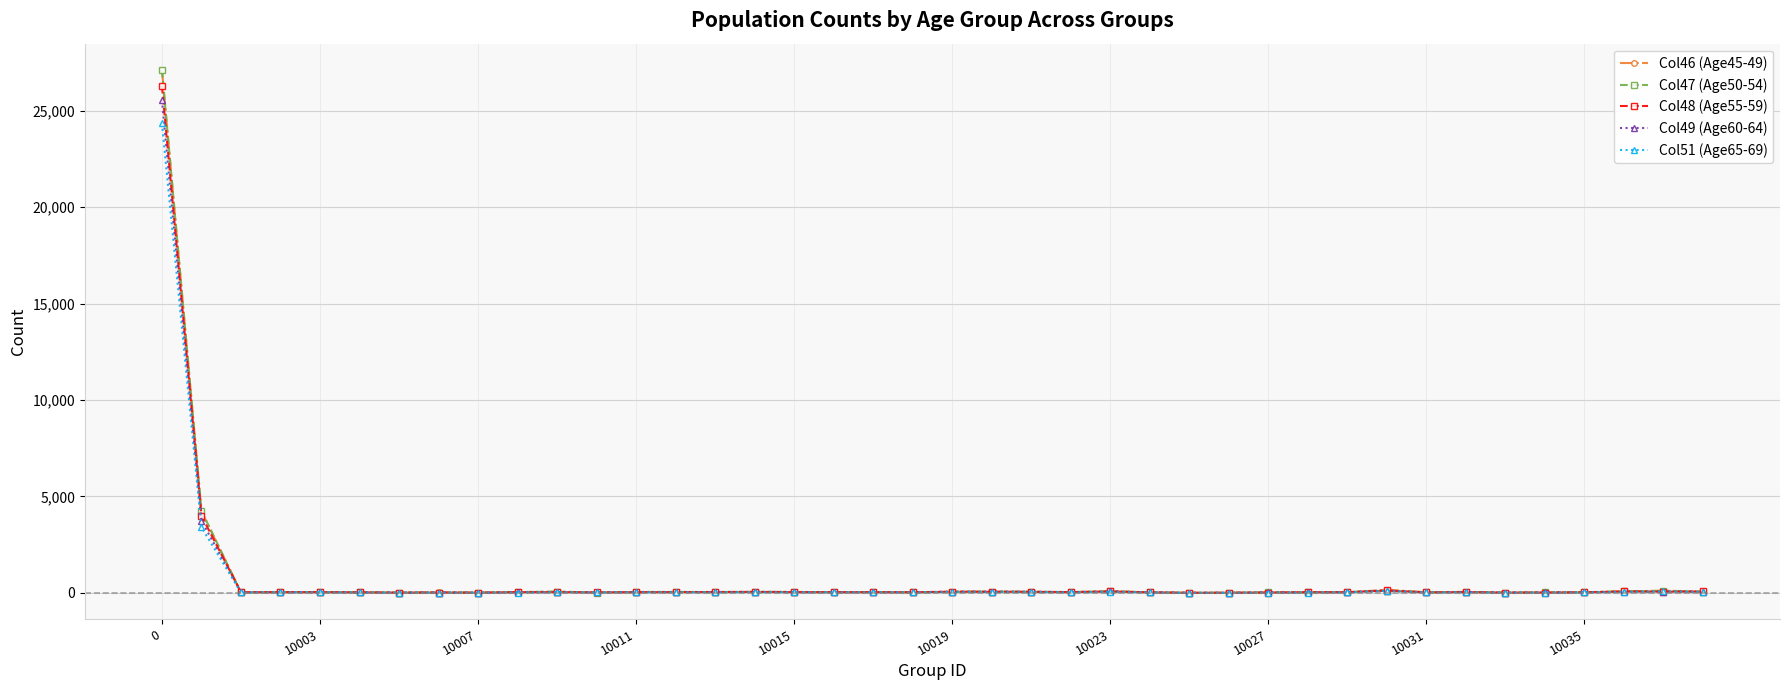

True or false: Col46 (Age45-49) has more than 0 interior local peaks.

True